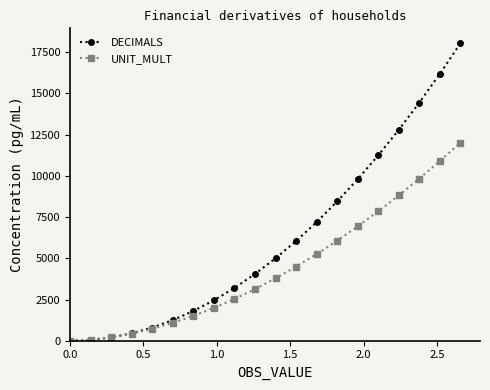

How many data points does each series have?

20